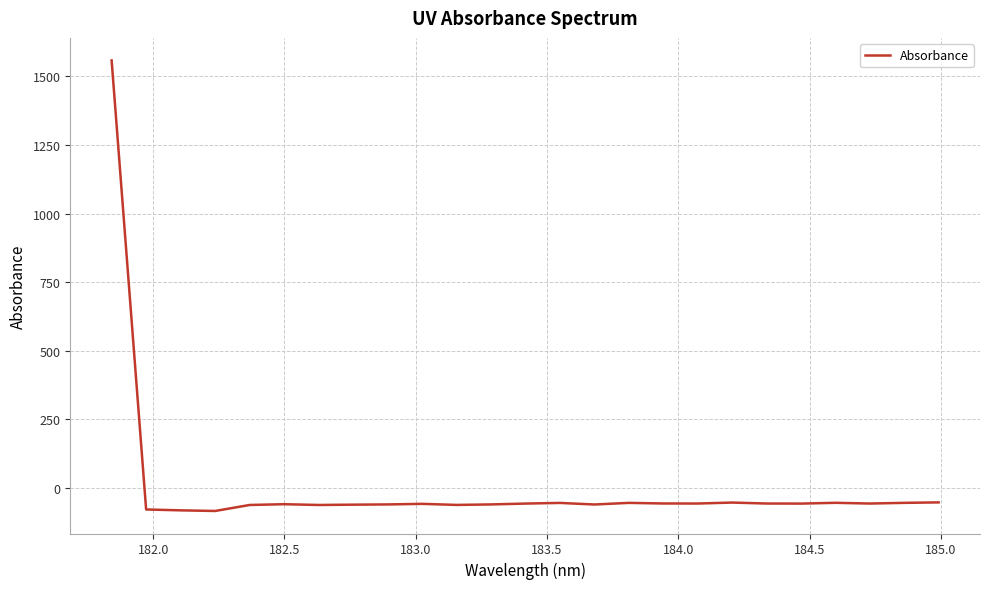

What is the maximum value shown in the chart?

1558.6